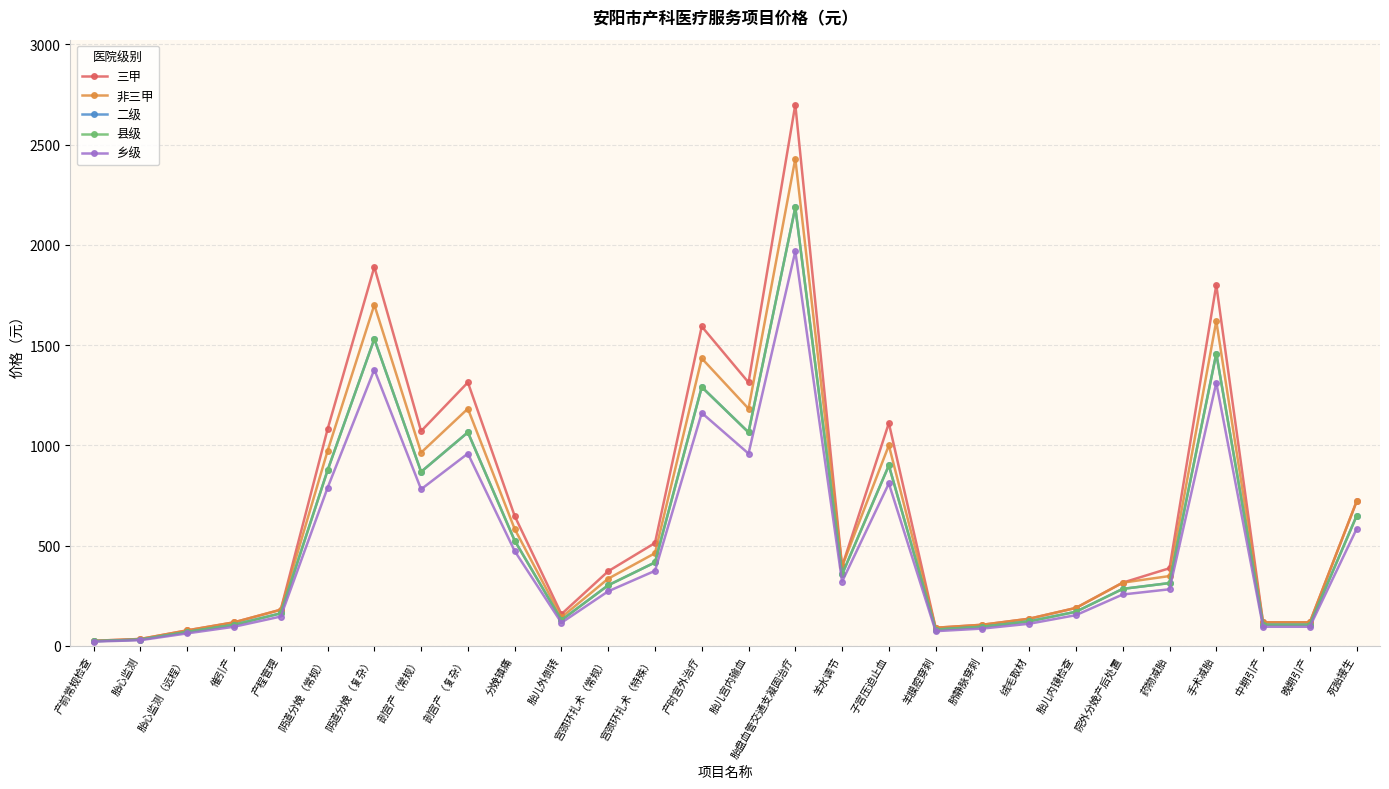

How many values in the 二级 series are below 313?

14